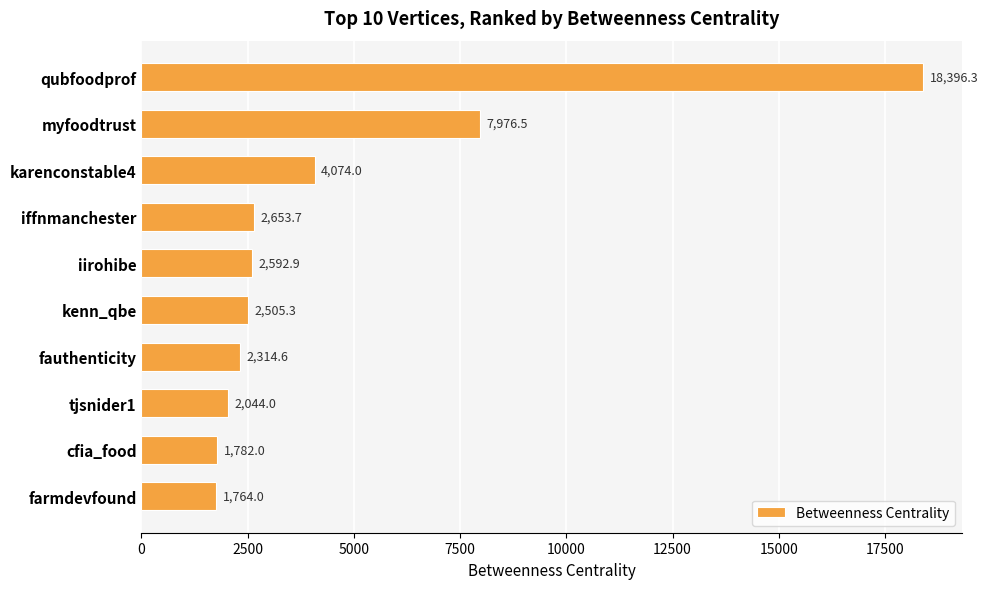

Rank the categories by value from highest to lowest.

qubfoodprof, myfoodtrust, karenconstable4, iffnmanchester, iirohibe, kenn_qbe, fauthenticity, tjsnider1, cfia_food, farmdevfound